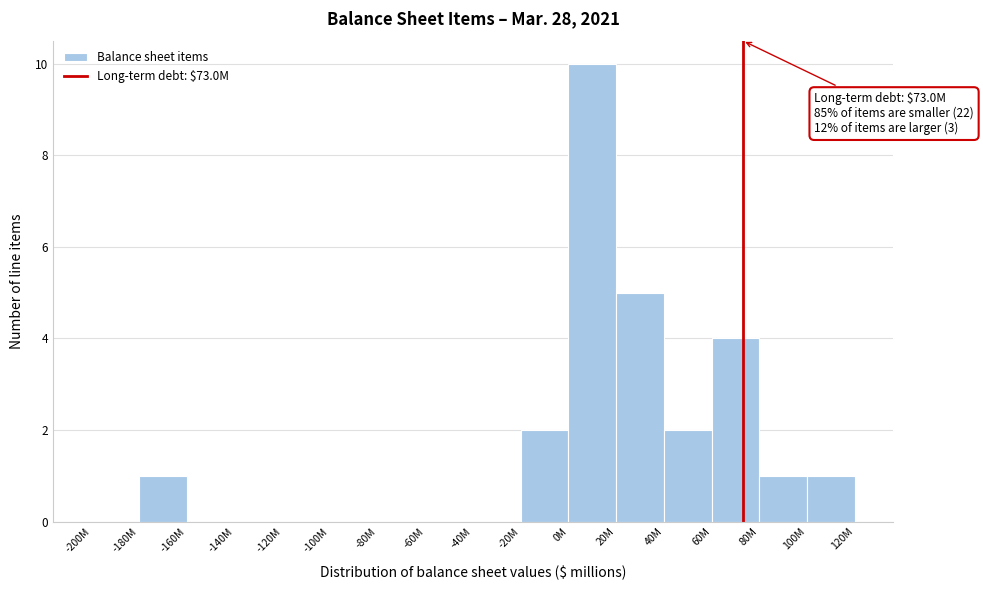

Reading left to right, list all the values displayed in this chart.

-200M=0	-180M=1	-160M=0	-140M=0	-120M=0	-100M=0	-80M=0	-60M=0	-40M=0	-20M=2	0M=10	20M=5	40M=2	60M=4	80M=1	100M=1